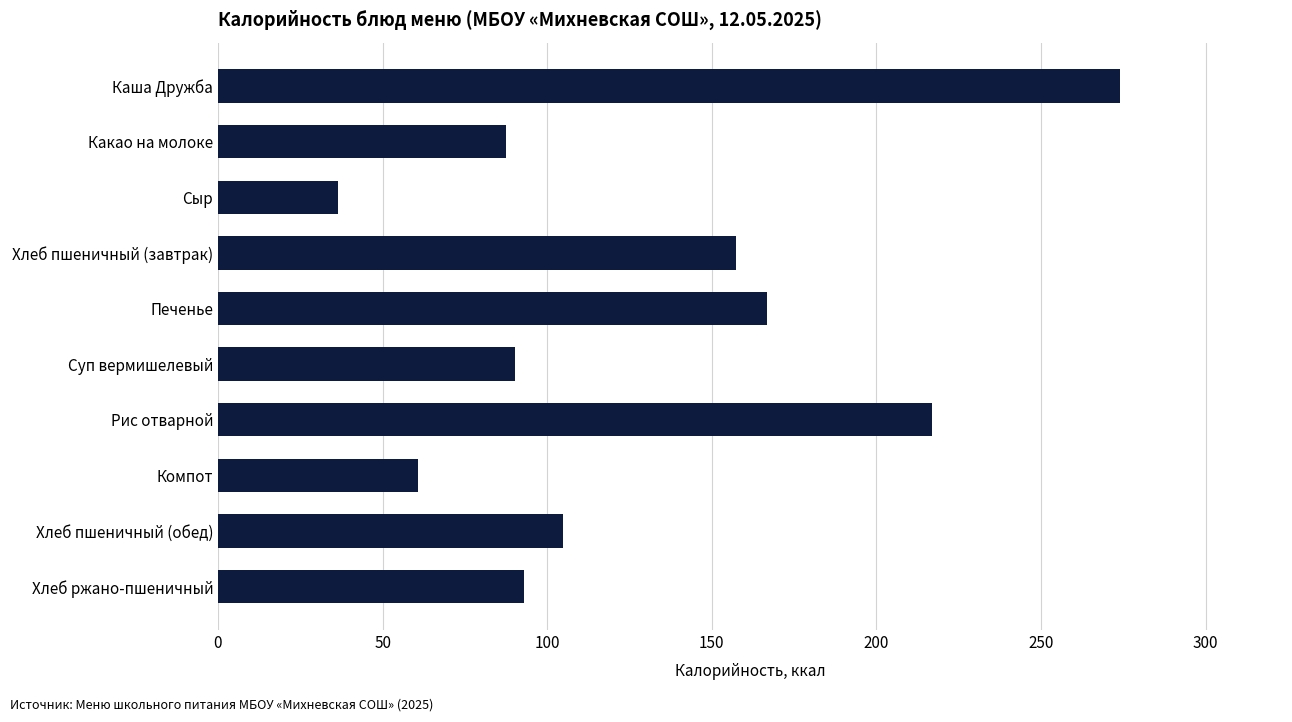

What is the change in value from Хлеб пшеничный (завтрак) to Компот?

-96.5